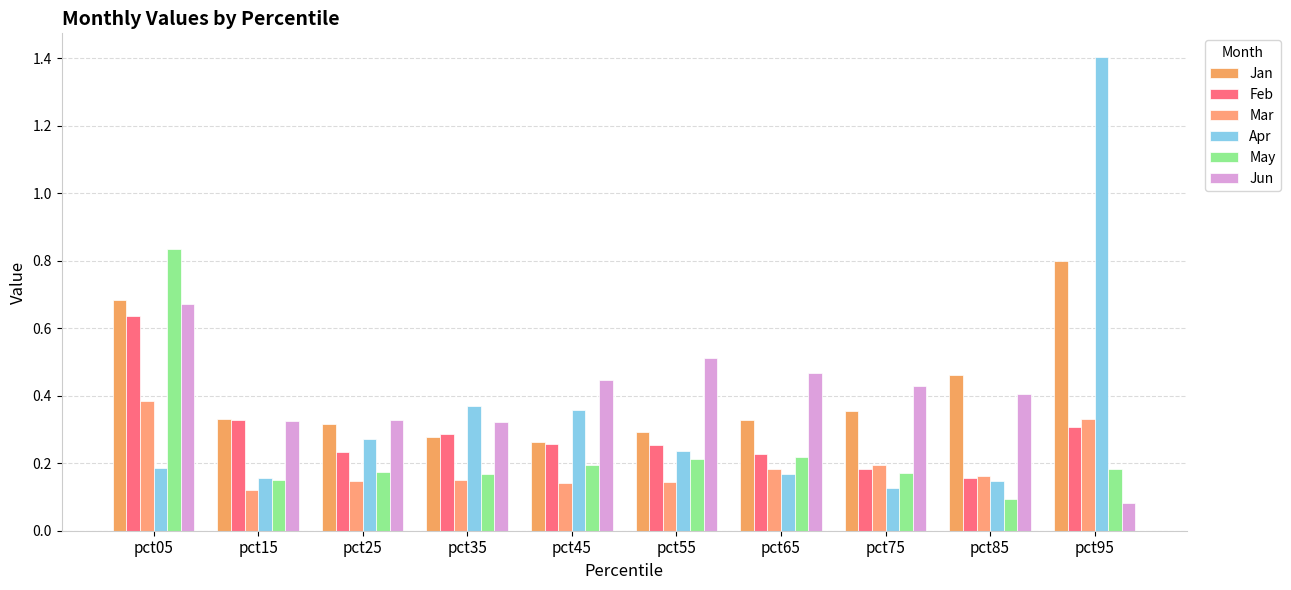

Count the number of categories in the chart.

10